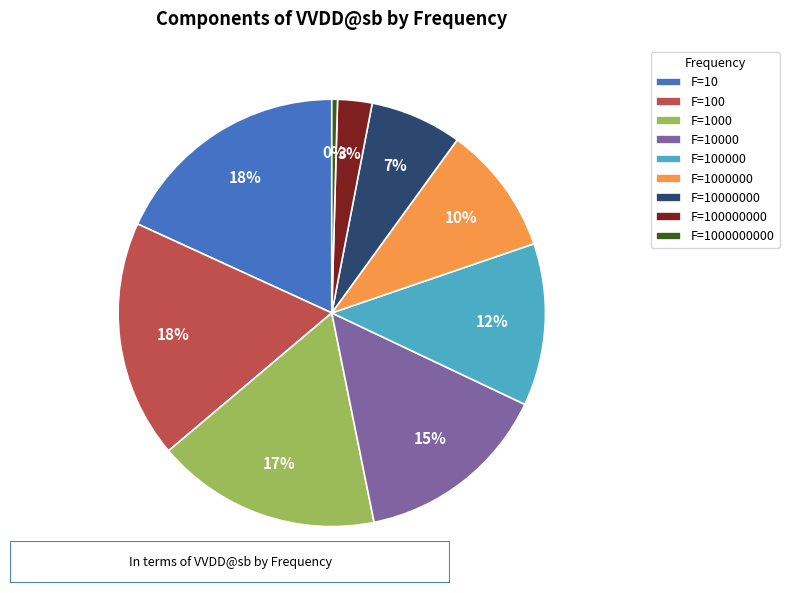

Is the sum of F=10000000 and F=100 greater than half?

No